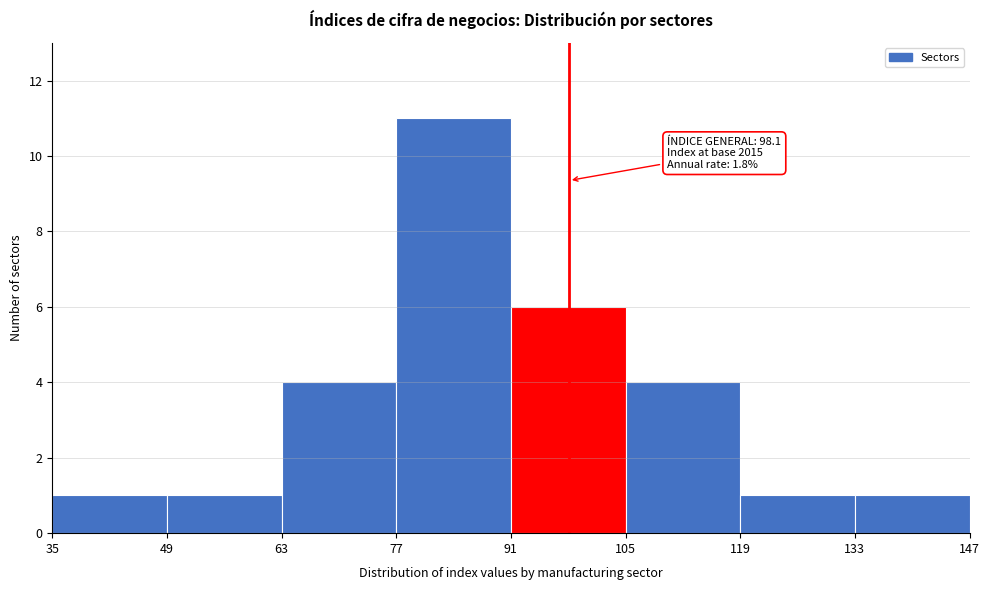

Which range on the x-axis has the tallest bar?

77 to 91